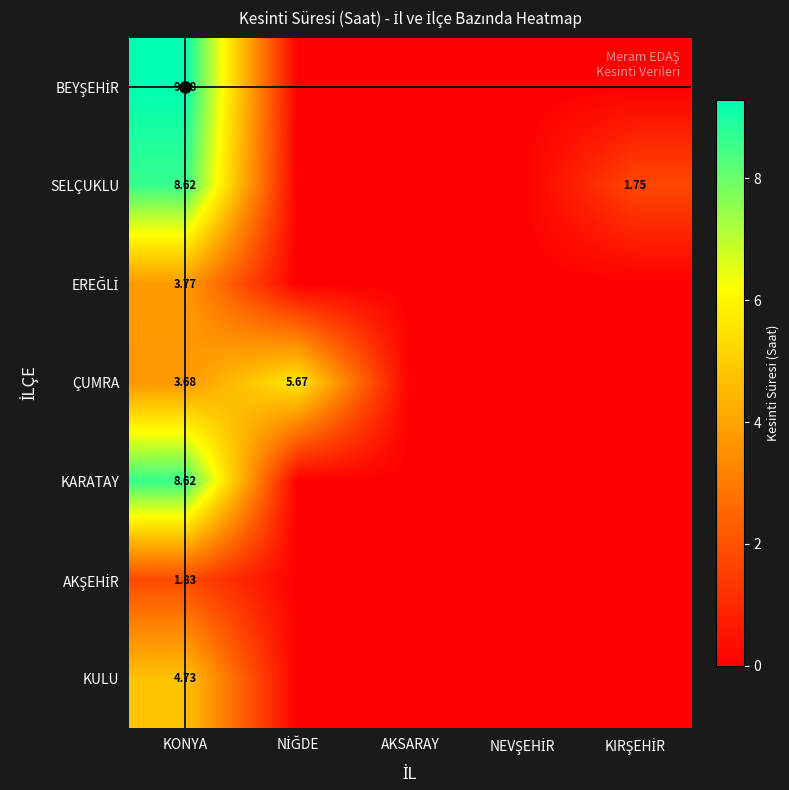

Where is KARATAY nearest to the value 4?

NİĞDE